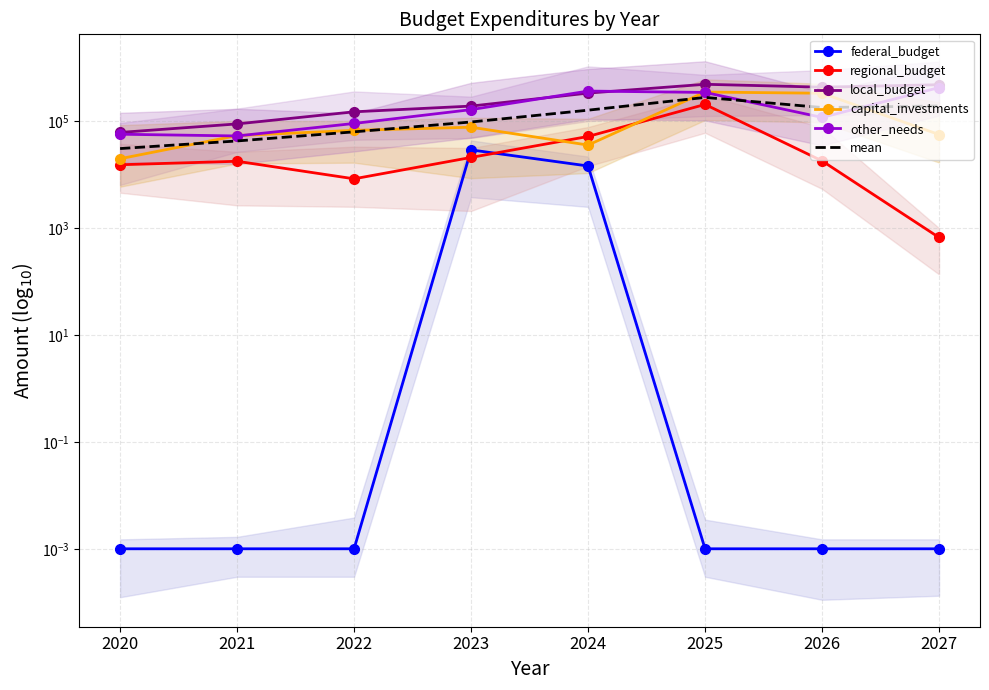

How many series are shown in this chart?

6